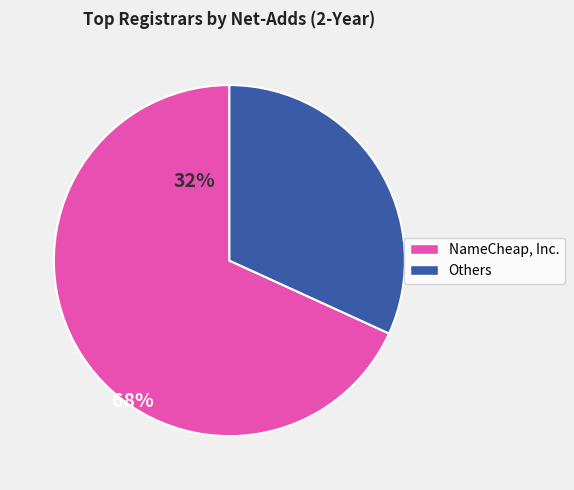

Is there a majority slice in this chart?

Yes